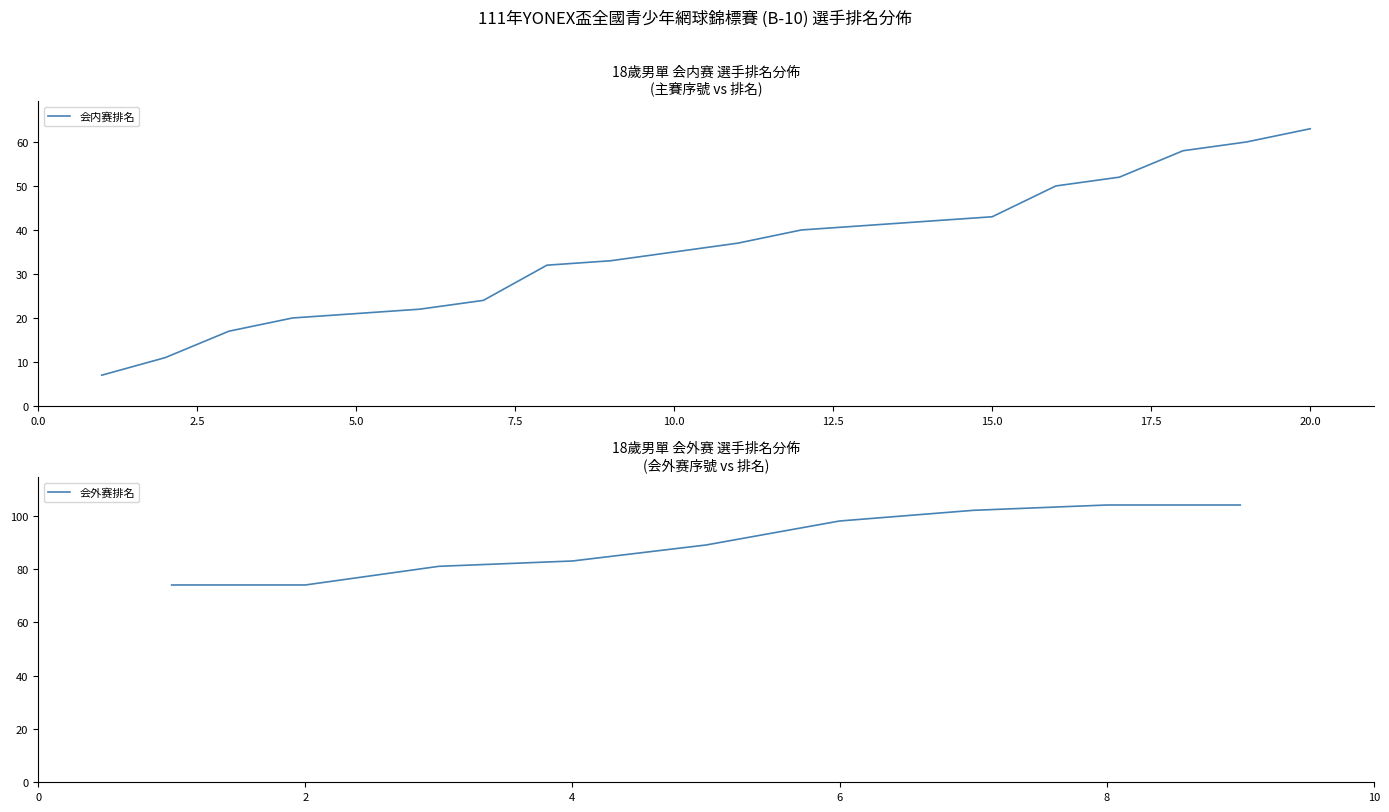

Rank the categories by value from lowest to highest.

1, 2, 3, 4, 5, 6, 7, 8, 9, 10, 11, 12, 13, 14, 15, 16, 17, 18, 19, 20